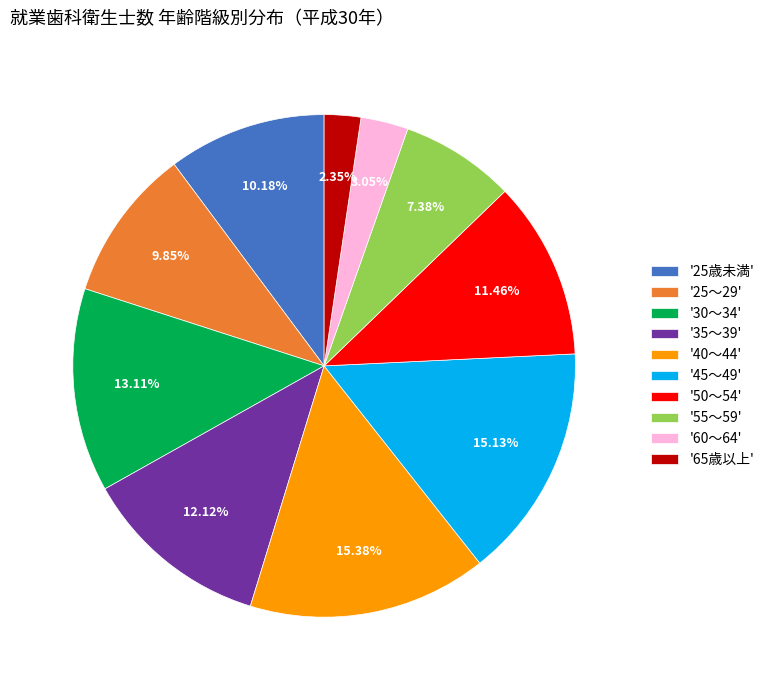

Which has a higher value, '35～39' or '50～54'?

'35～39'